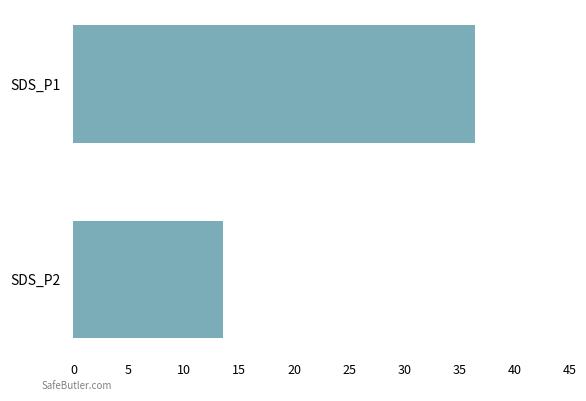

Rank the categories by value from highest to lowest.

SDS_P1, SDS_P2